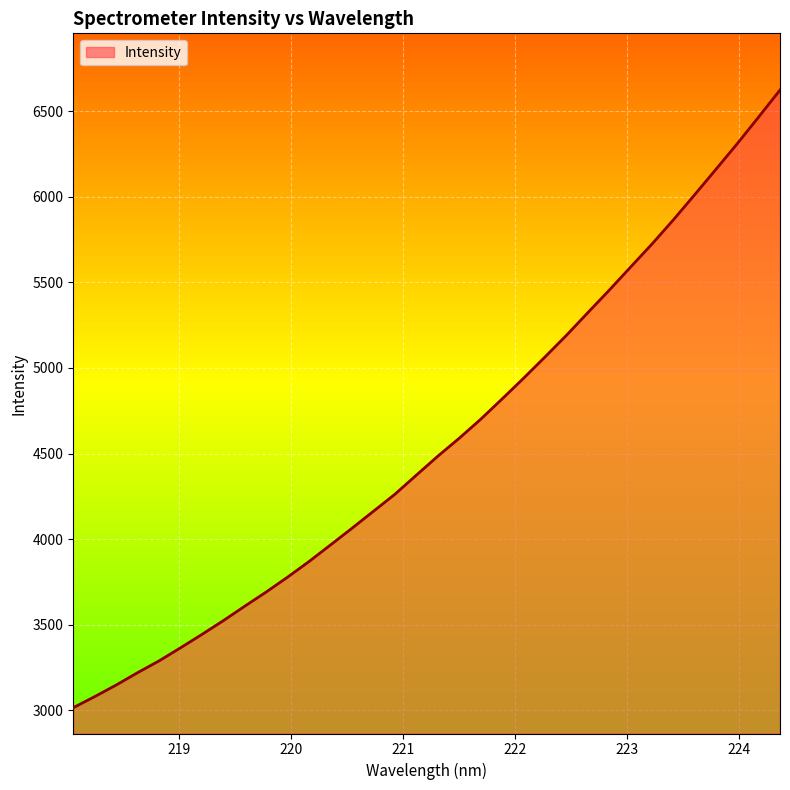

What is the maximum value shown in the chart?

6623.7